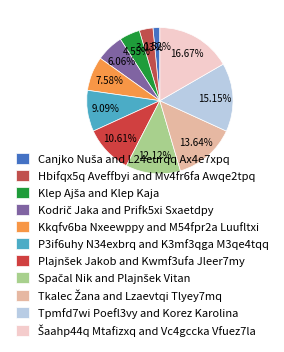

What percentage is NOT represented by Šaahp44q Mtafizxq and Vc4gccka Vfuez7la?

83.3%